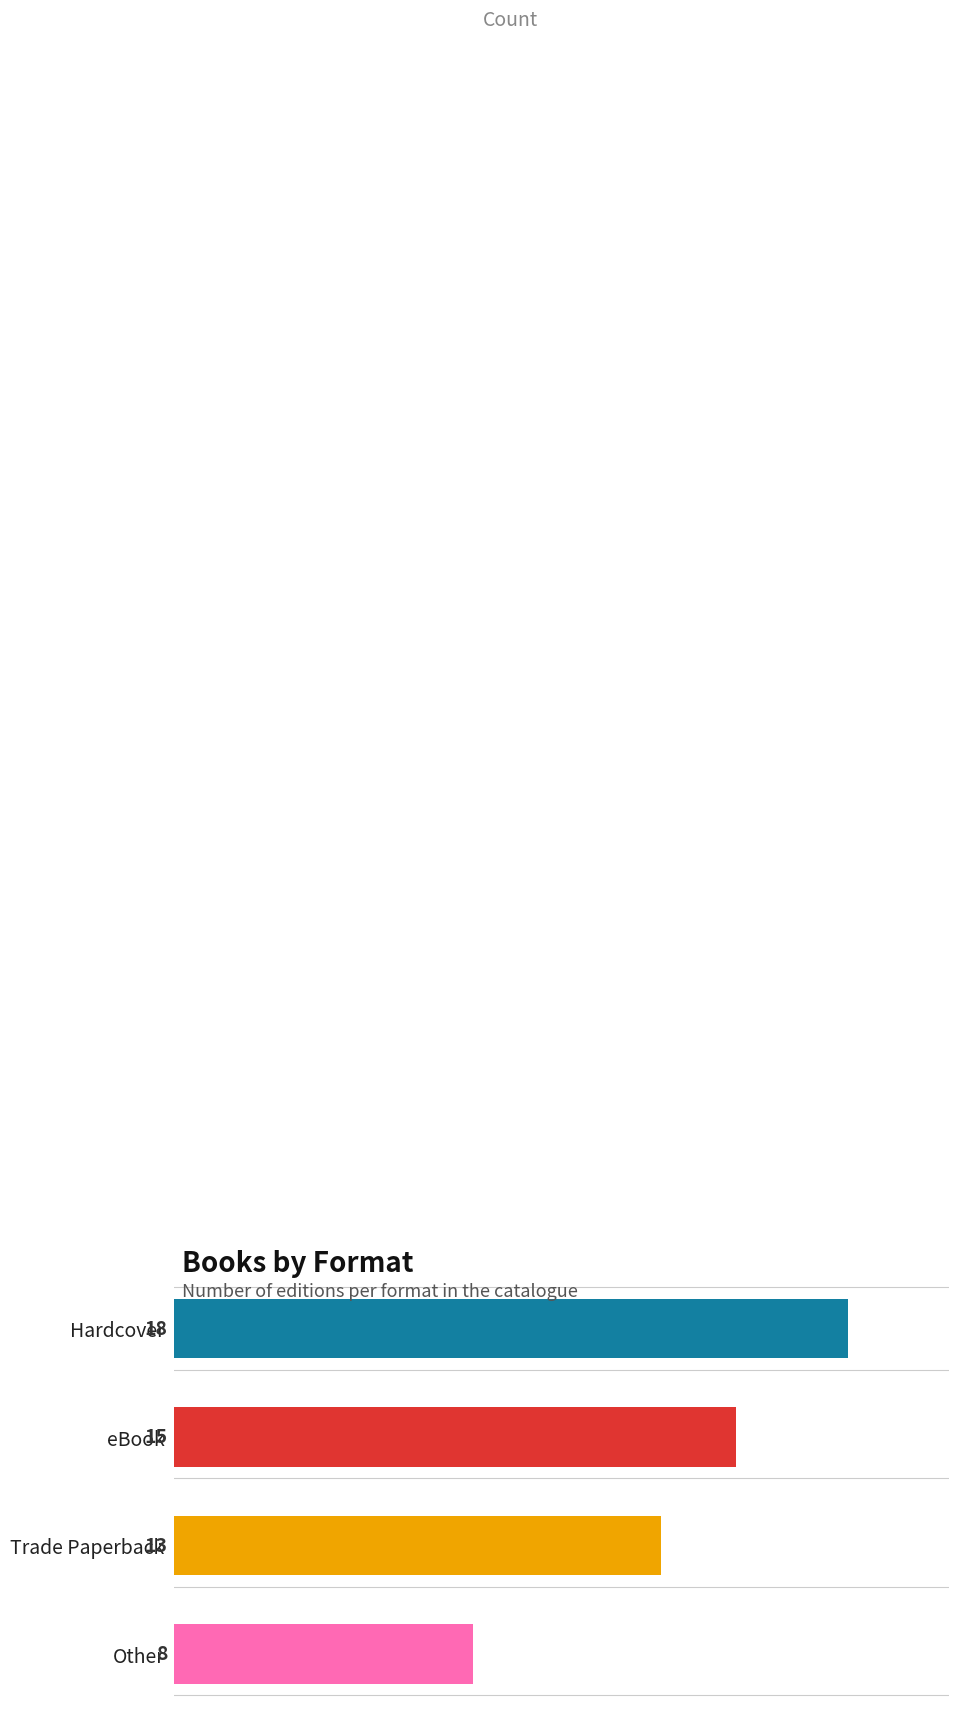

Reading top to bottom, list all the values displayed in this chart.

Hardcover=18	eBook=15	Trade Paperback=13	Other=8